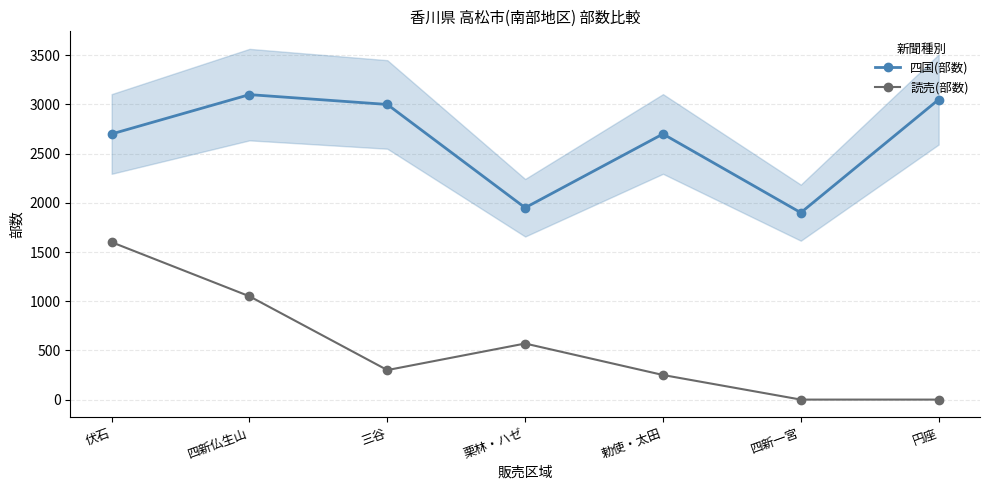

Which label corresponds to the smallest value in the chart?

四新一宮